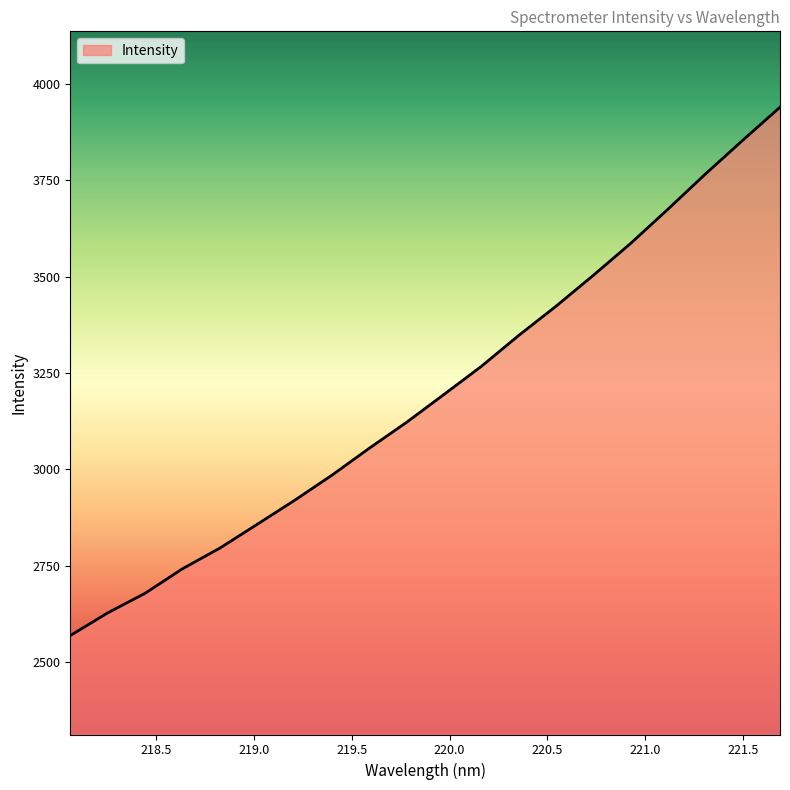

What is the greatest value displayed?

3940.1